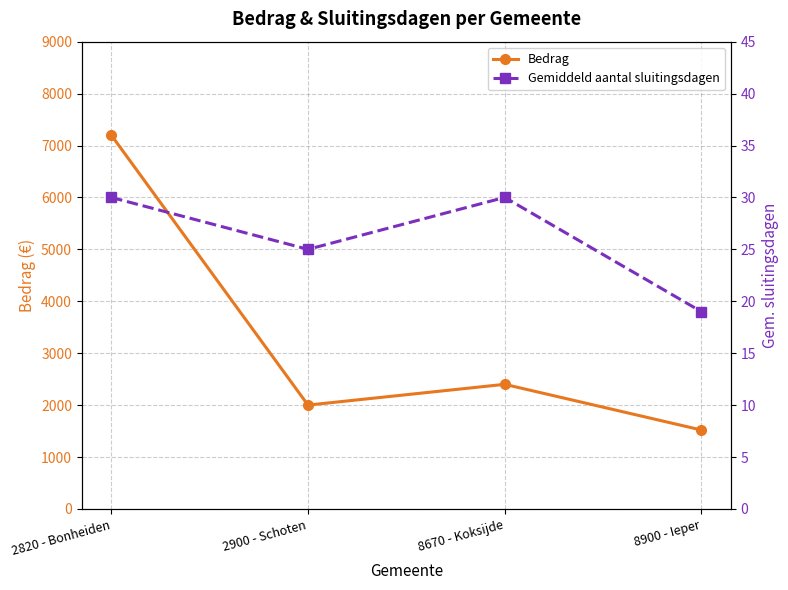

True or false: Bedrag has more than 2 interior local peaks.

False